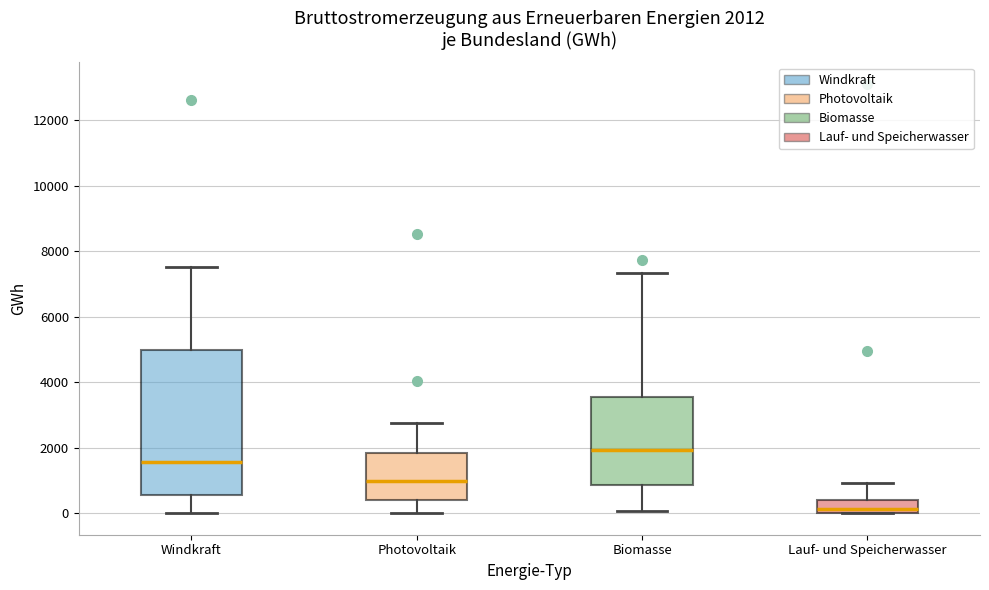

Comparing the boxes themselves (not the whiskers), which one is the tallest?

Windkraft